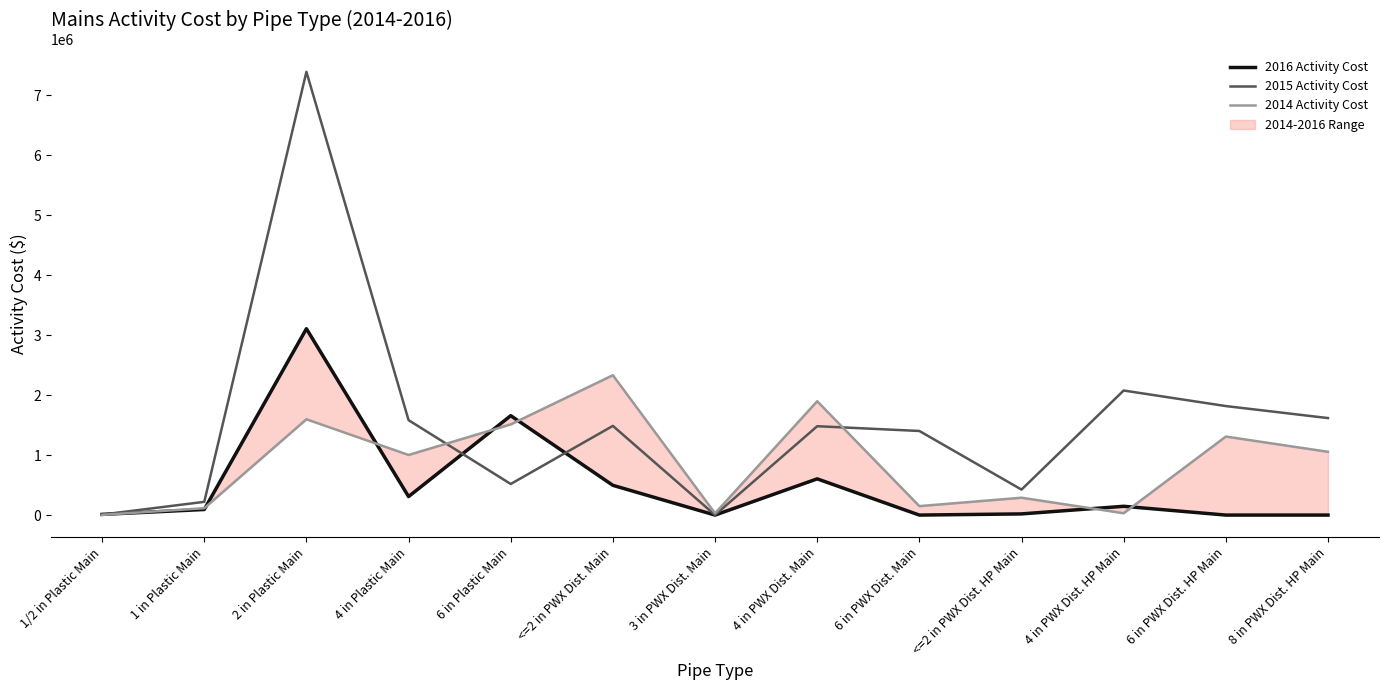

At which label does 2014 Activity Cost reach its peak?

<=2 in PWX Dist. Main